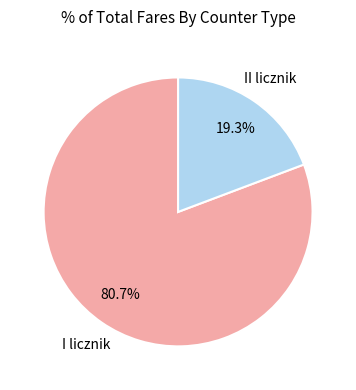

Does any single category account for the majority?

Yes